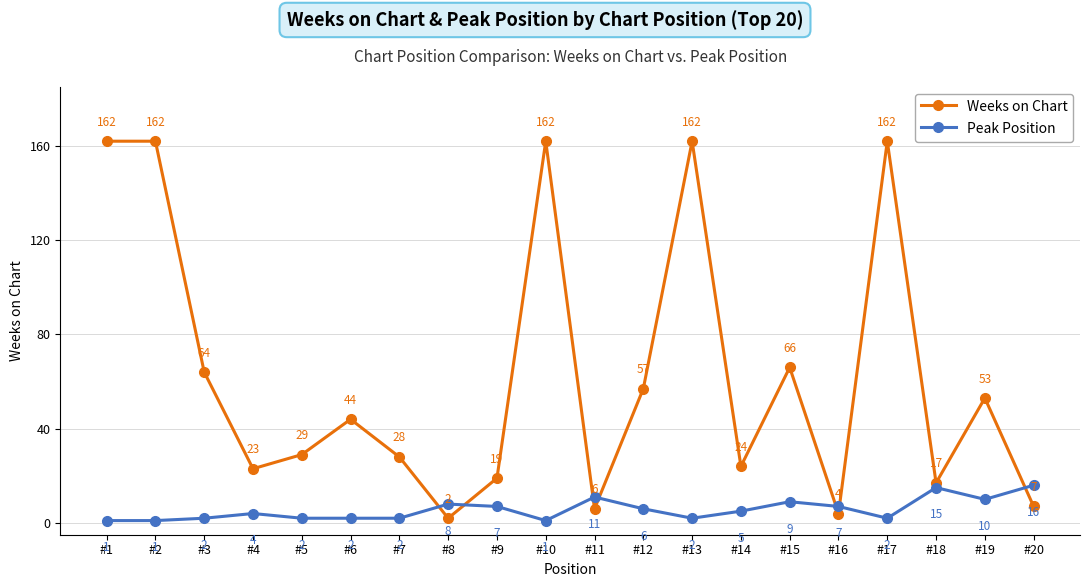

Reading left to right, extract all data points from this chart.

Weeks on Chart: #1=162	#2=162	#3=64	#4=23	#5=29	#6=44	#7=28	#8=2	#9=19	#10=162	#11=6	#12=57	#13=162	#14=24	#15=66	#16=4	#17=162	#18=17	#19=53	#20=7
Peak Position: #1=1	#2=1	#3=2	#4=4	#5=2	#6=2	#7=2	#8=8	#9=7	#10=1	#11=11	#12=6	#13=2	#14=5	#15=9	#16=7	#17=2	#18=15	#19=10	#20=16